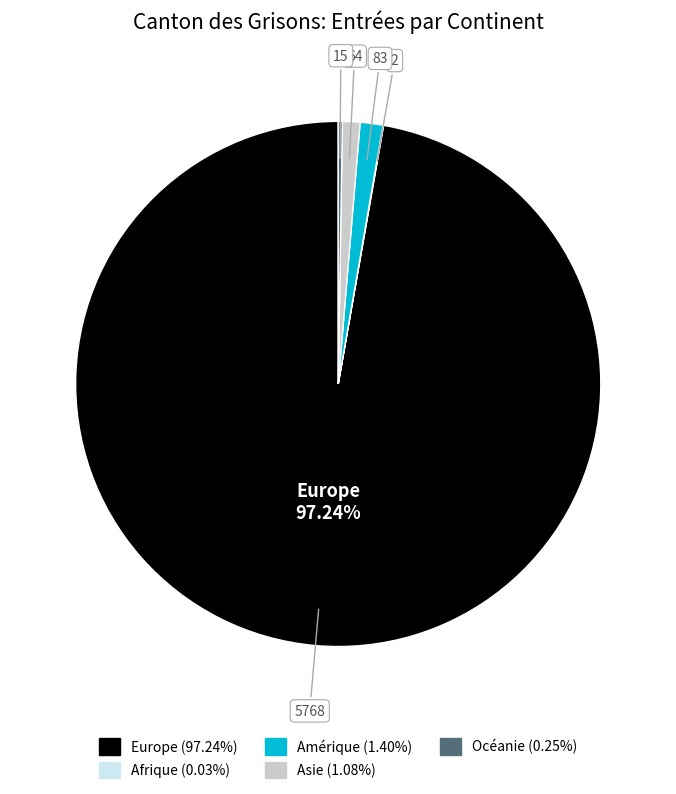

Does any single category account for the majority?

Yes